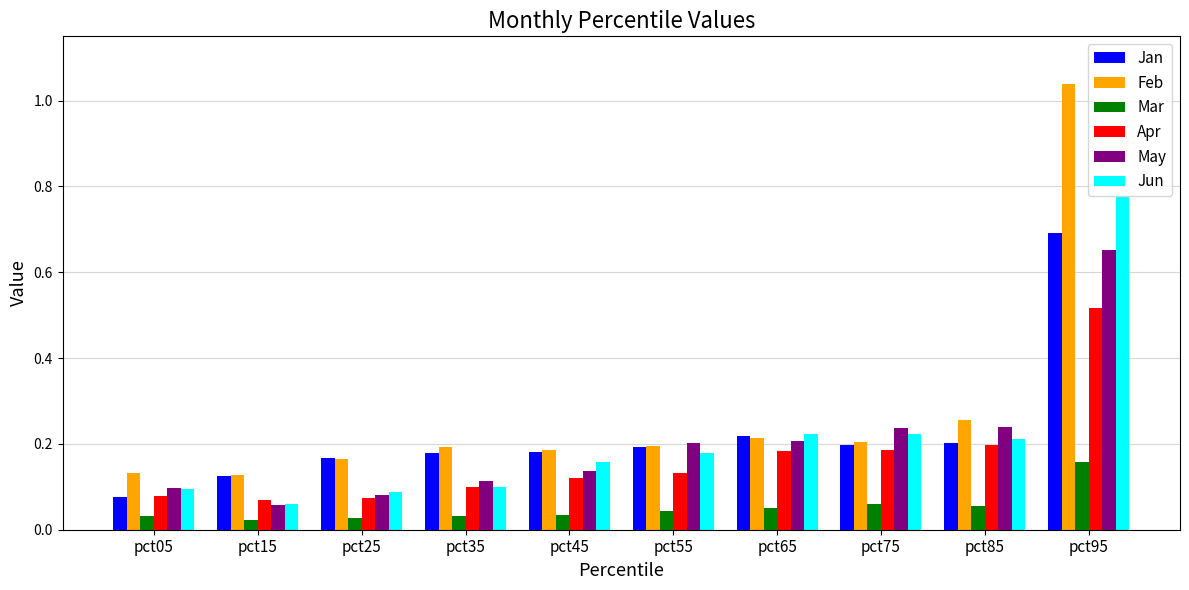

How many bars are there in total?

60